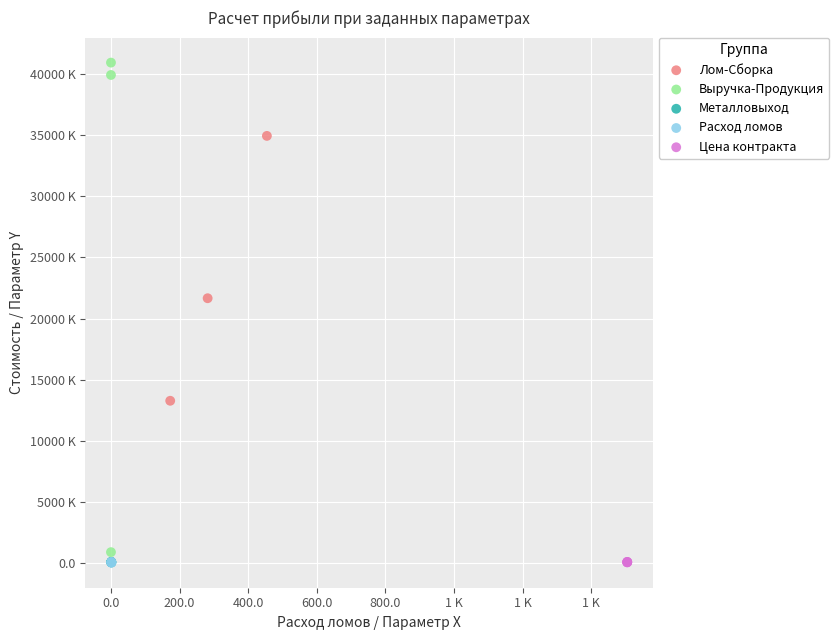

What are all the series names shown in the legend?

Лом-Сборка, Выручка-Продукция, Металловыход, Расход ломов, Цена контракта